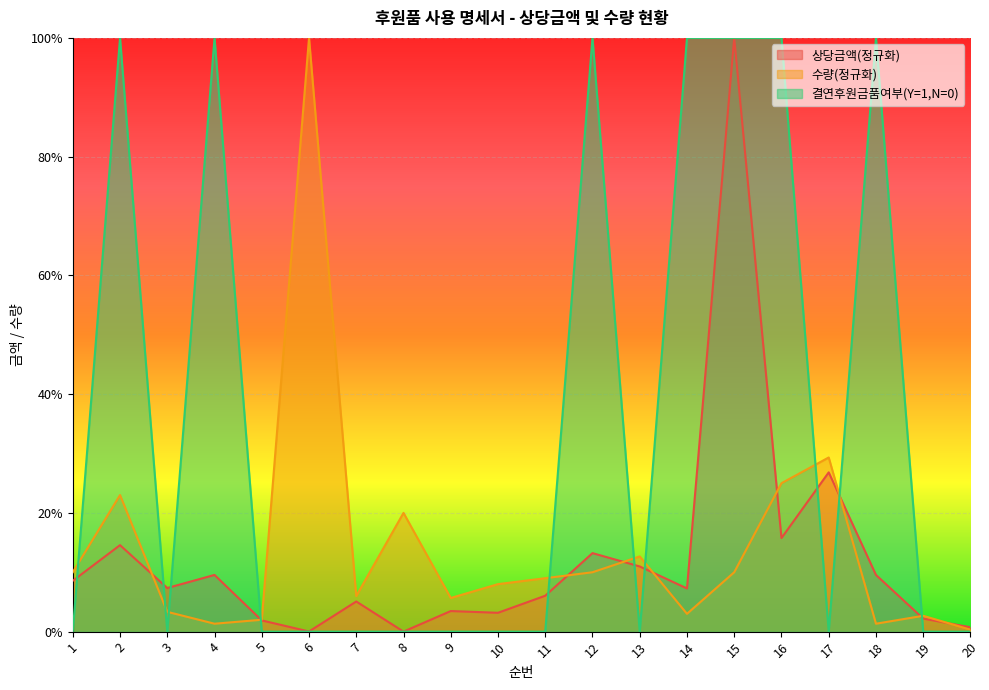

How many interior local peaks does the 상당금액(단위: 원) series have?

7